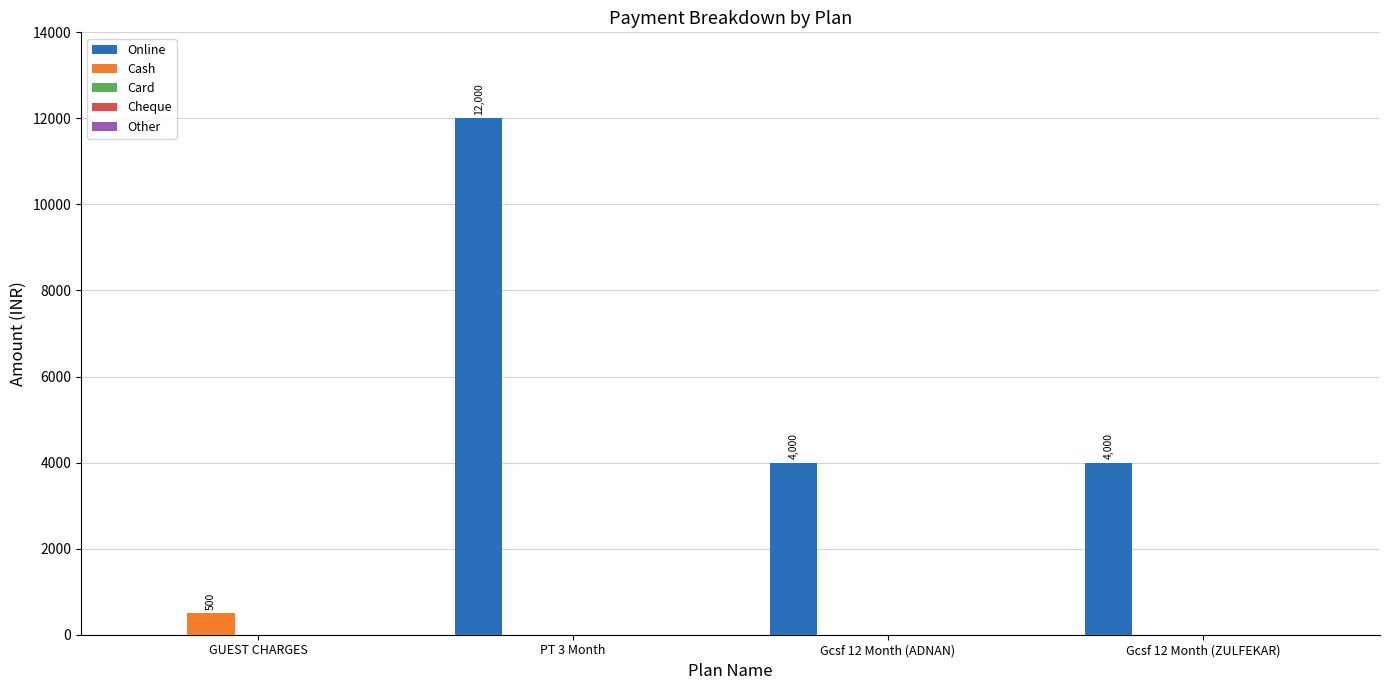

At which label does Online first exceed 4000?

PT 3 Month